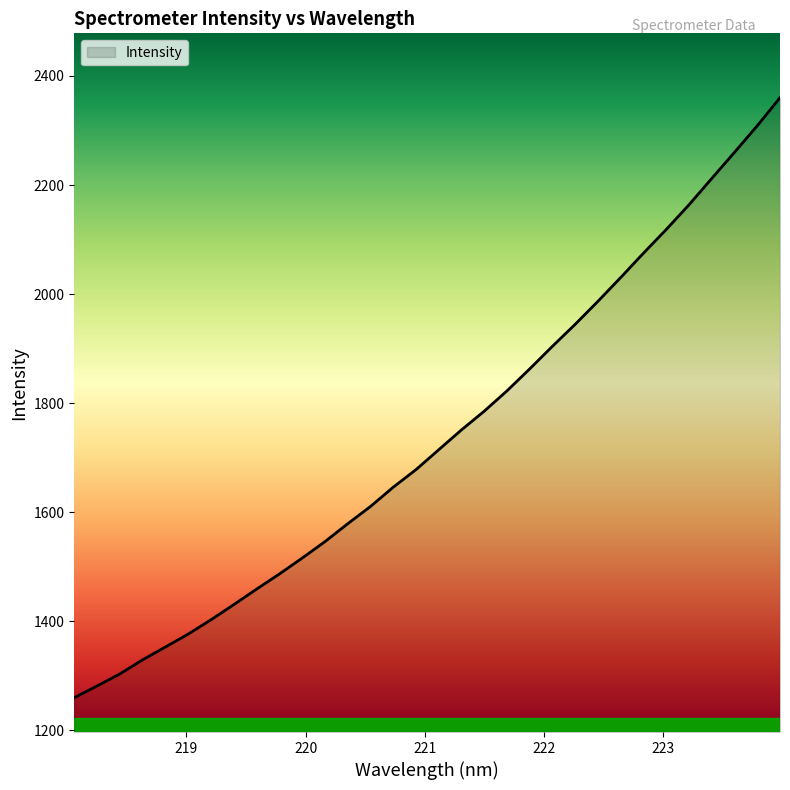

What is the difference between the maximum and minimum values?

1100.4